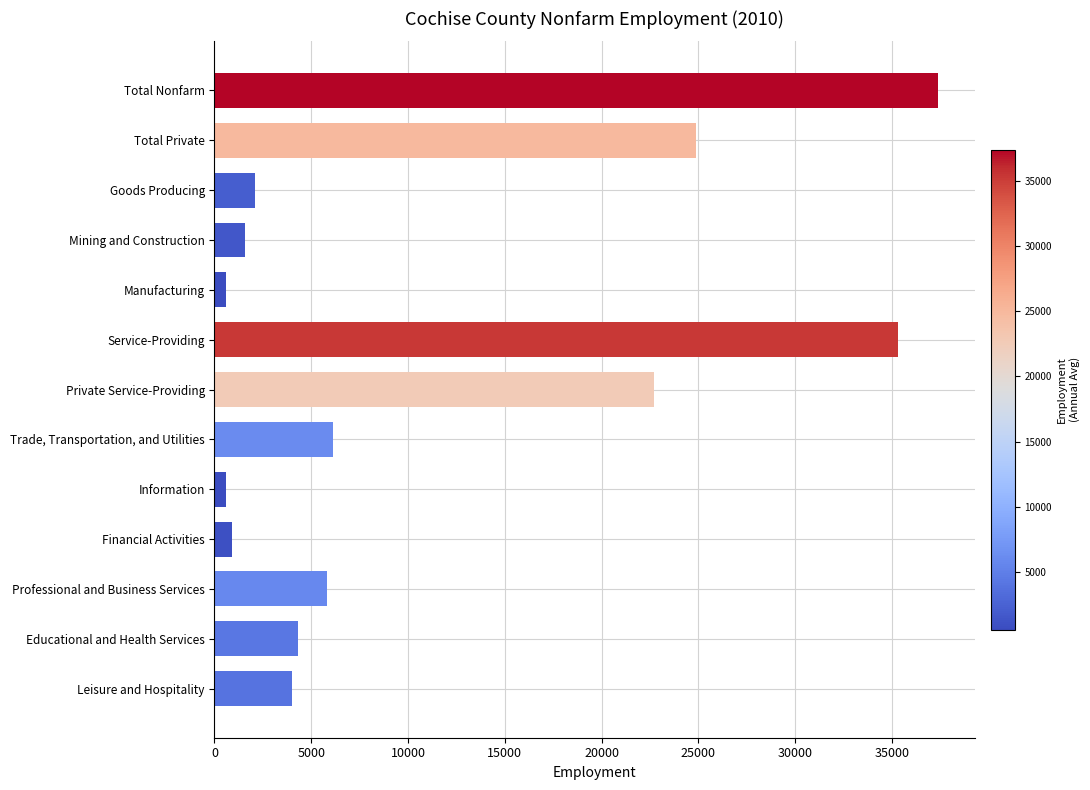

Reading bottom to top, what are all the values shown in this chart?

4000	4300	5800	900	600	6100	22700	35300	600	1600	2100	24900	37400